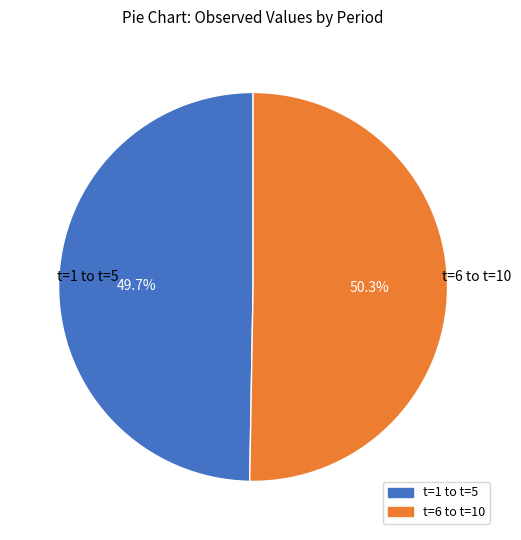

Which slice is the smallest?

t=1 to t=5